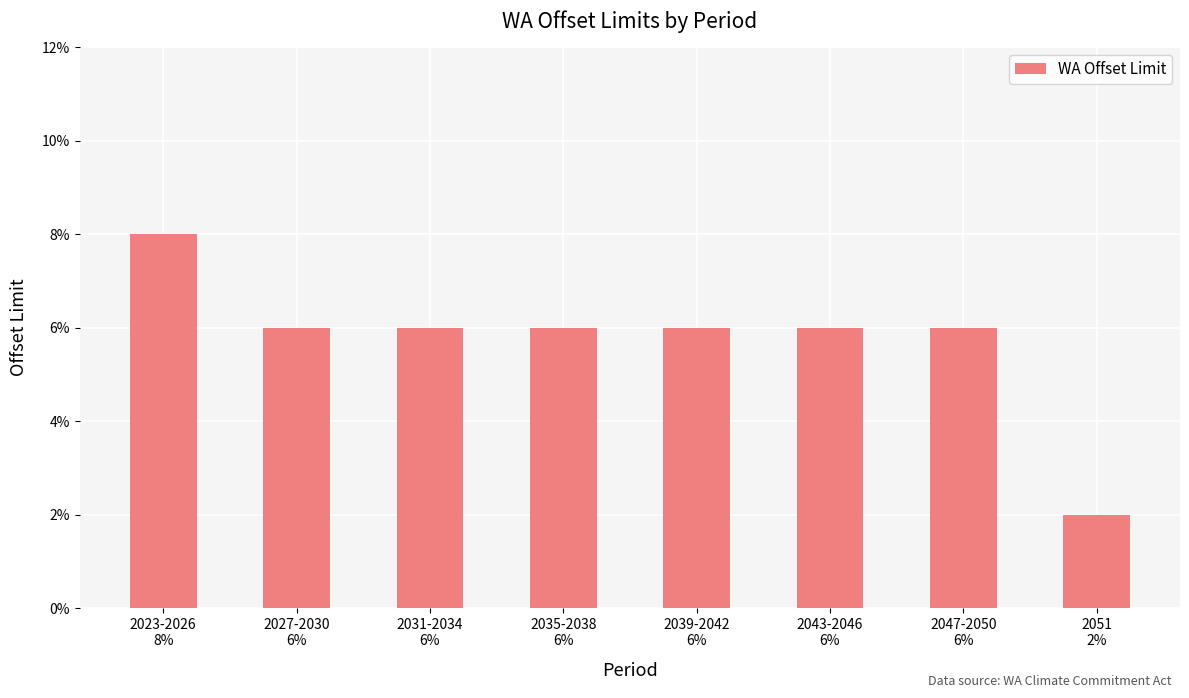

What is the label of the 2nd bar from the left?

2027-2030
6%